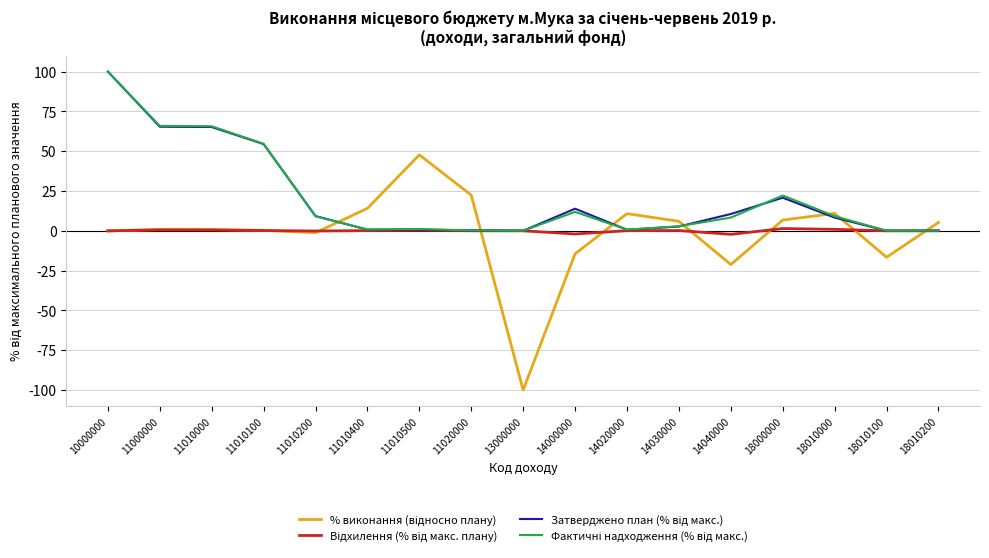

What is the smallest value displayed?

-100.0